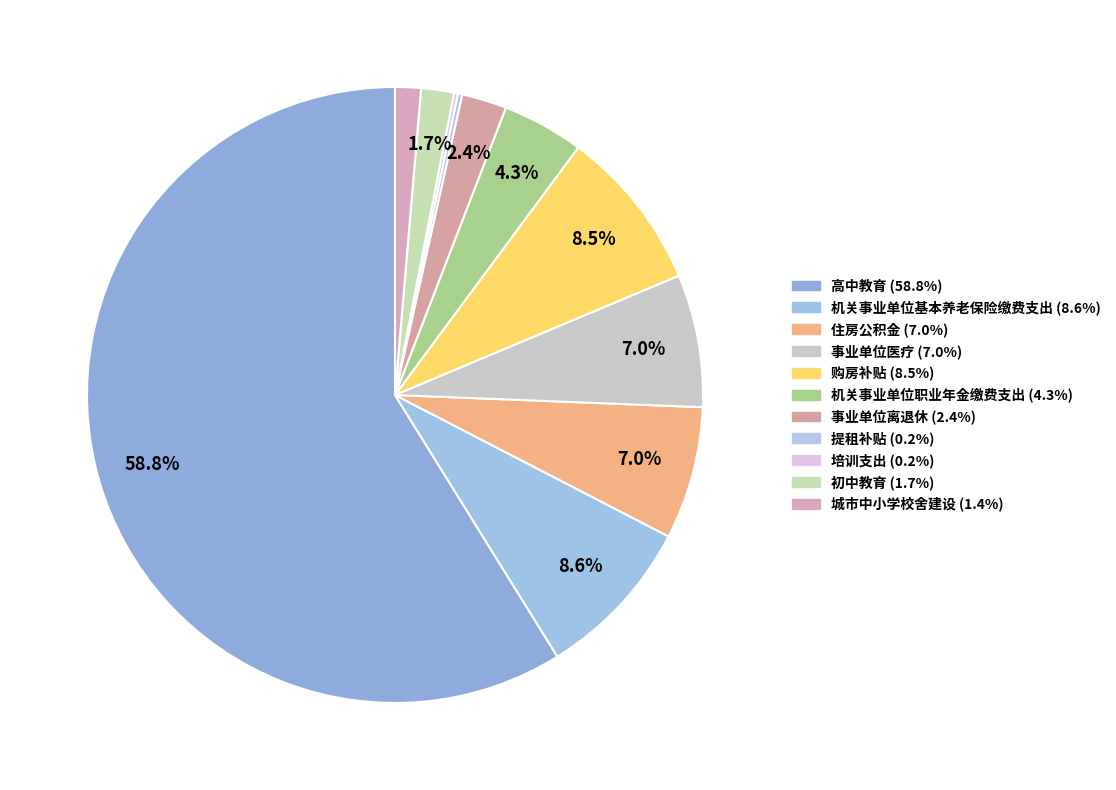

Which slice is the largest?

高中教育